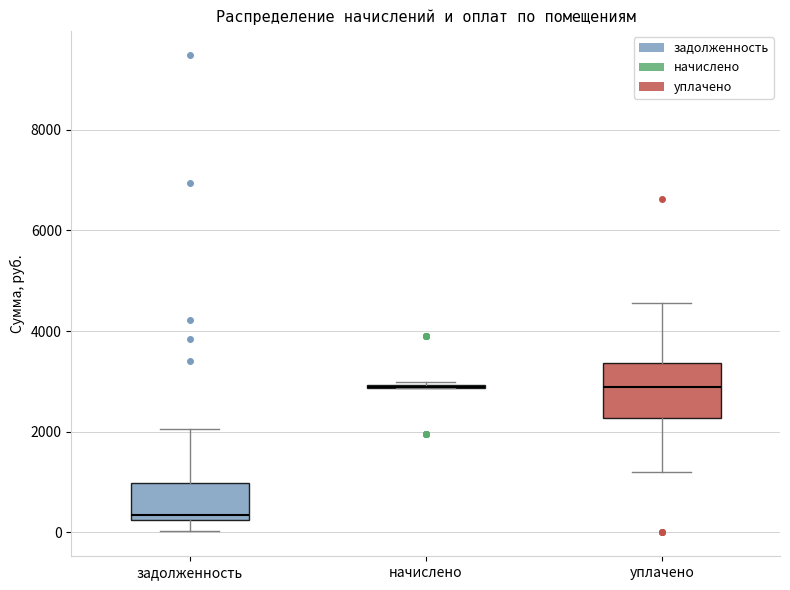

Reading left to right, read every box against the y-axis: the position of its median line, the range the box covers, and the ends of its whiskers. The values are not printed on the chart, so give them approximately, as read against the axis.

задолженность: median 400, box 200 to 1000, whiskers 0 to 2000
начислено: box collapsed to a line at 2800, whiskers 2800 to 3000
уплачено: median 2800, box 2200 to 3400, whiskers 1200 to 4600